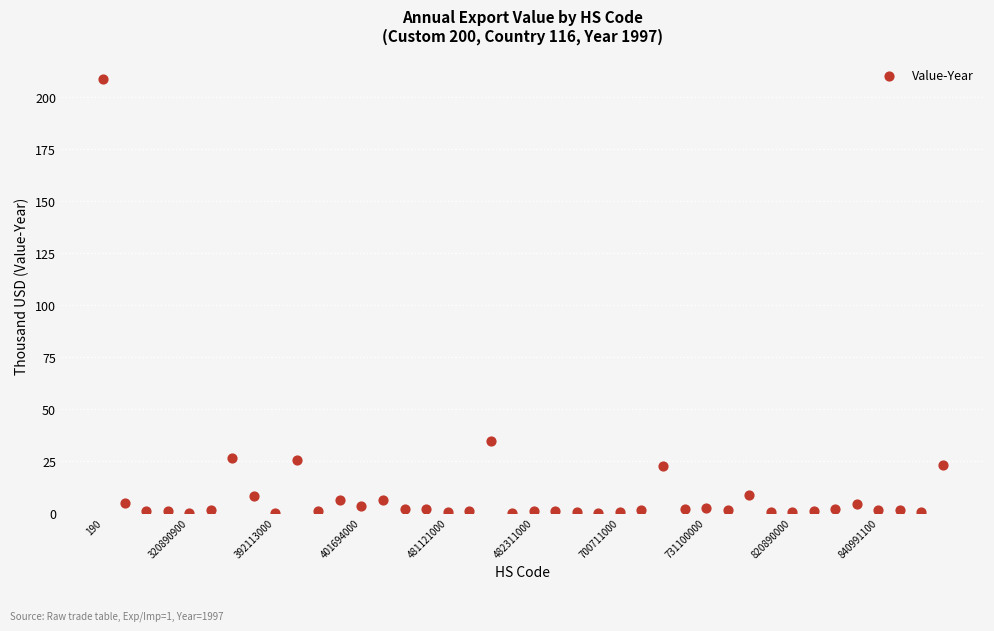

What Y value in the scatter plot is closest to 104?

34.9